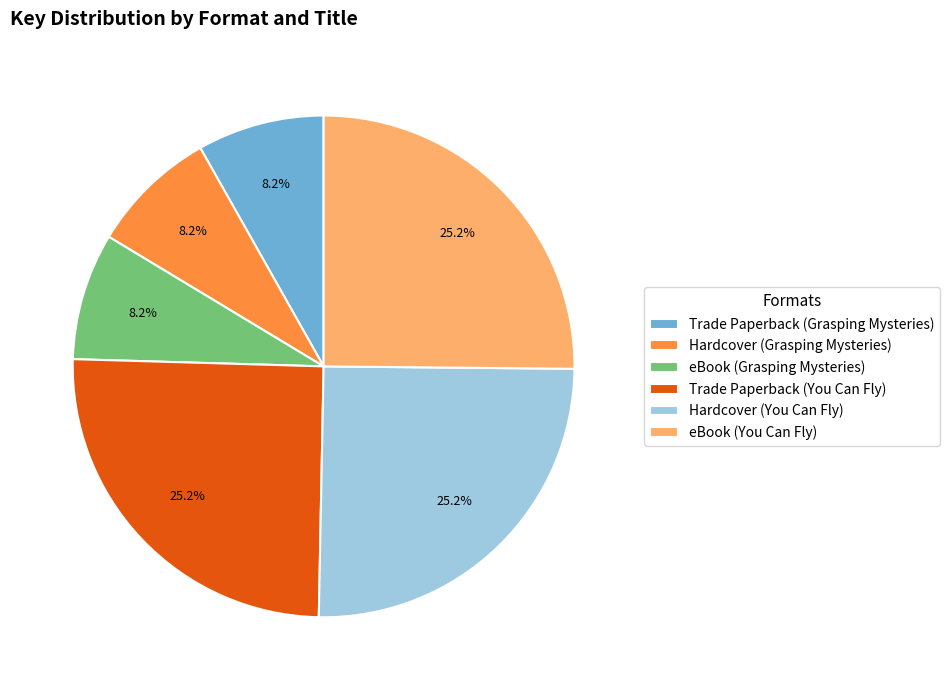

Between Trade Paperback (You Can Fly) and Trade Paperback (Grasping Mysteries), which is larger?

Trade Paperback (You Can Fly)